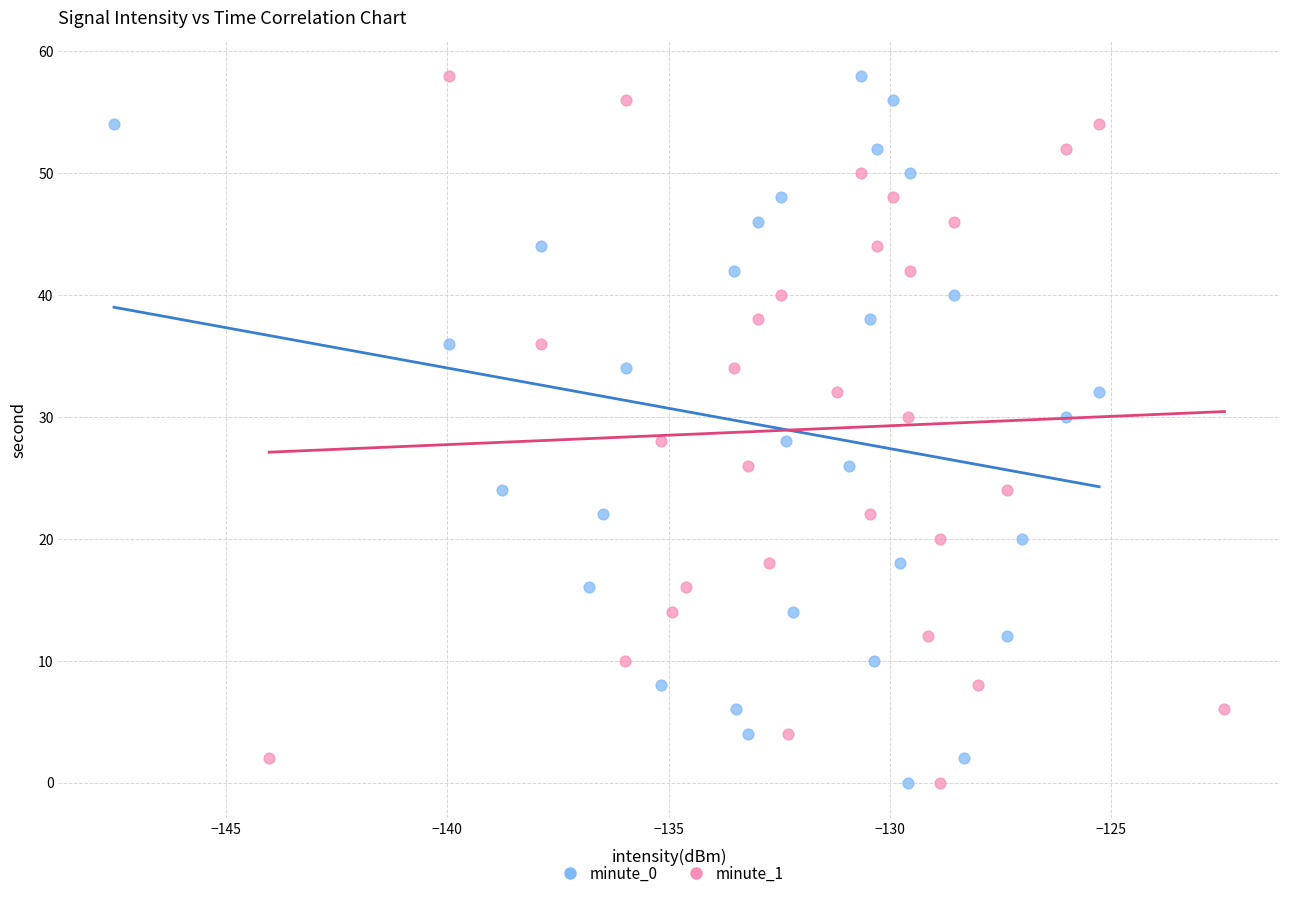

What are all the series names shown in the legend?

minute_0, minute_1